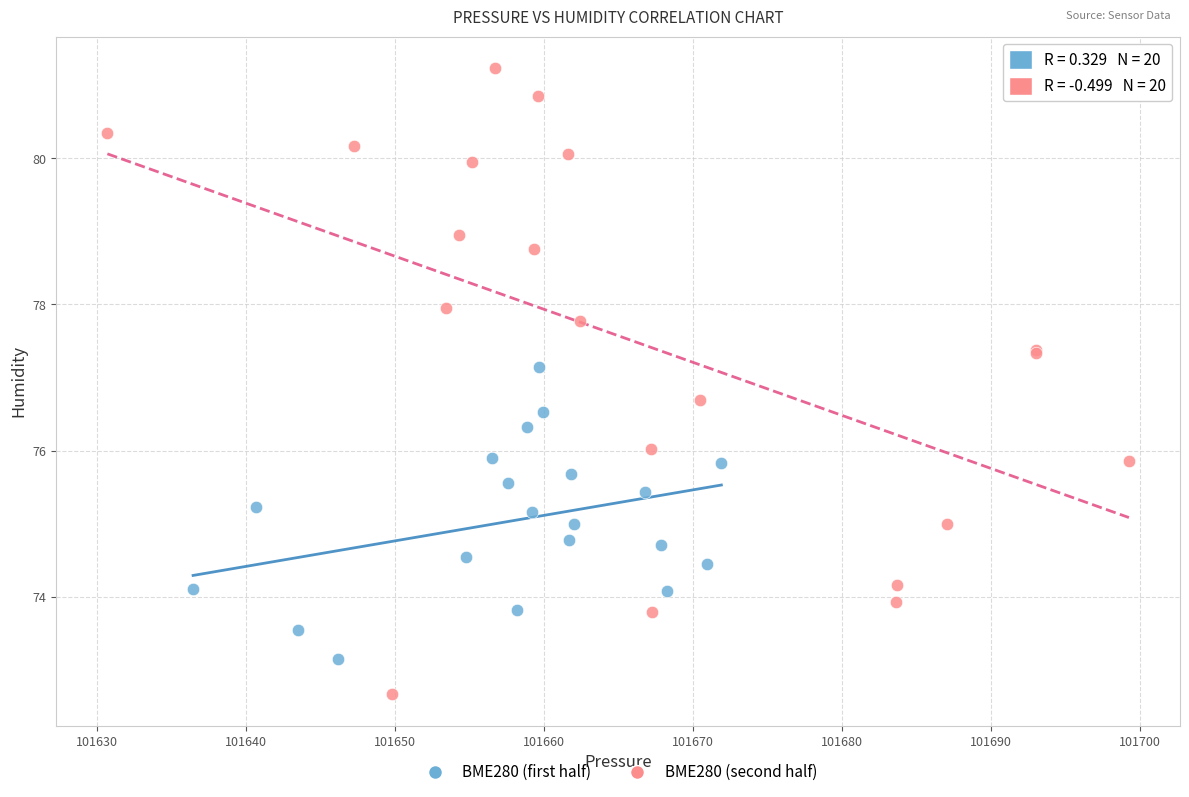

Which series contains the lowest Y value?

BME280 (second half)